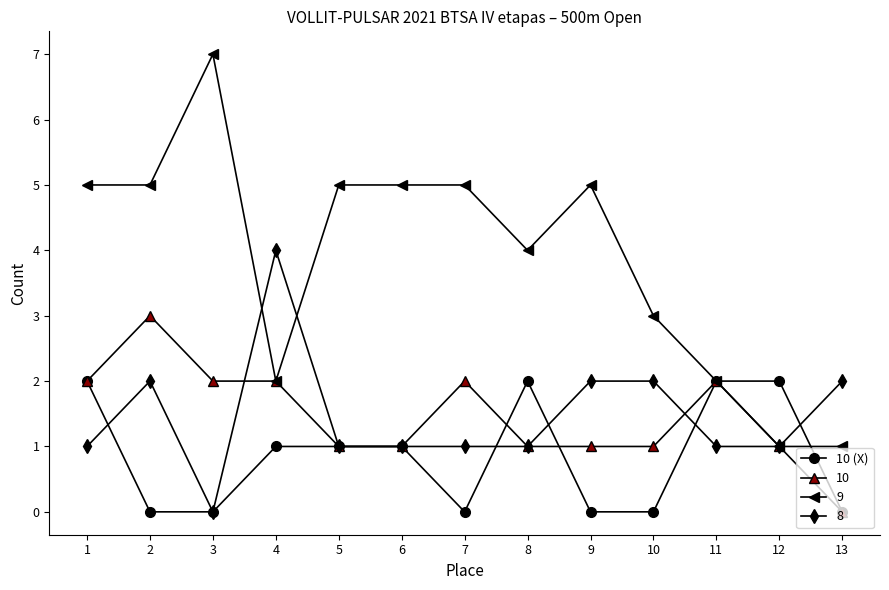

True or false: 10 (X) has a value of 2 at 11.

True